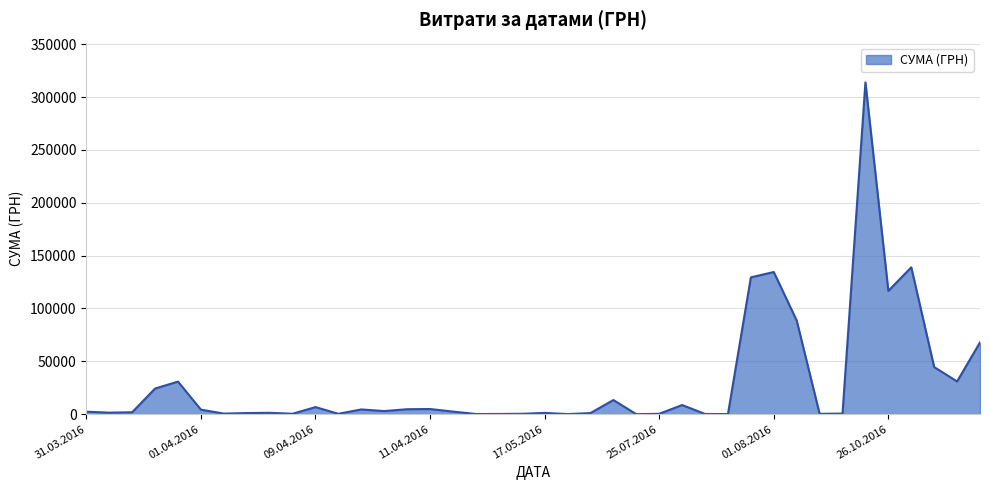

Does the chart have visible grid lines?

Yes